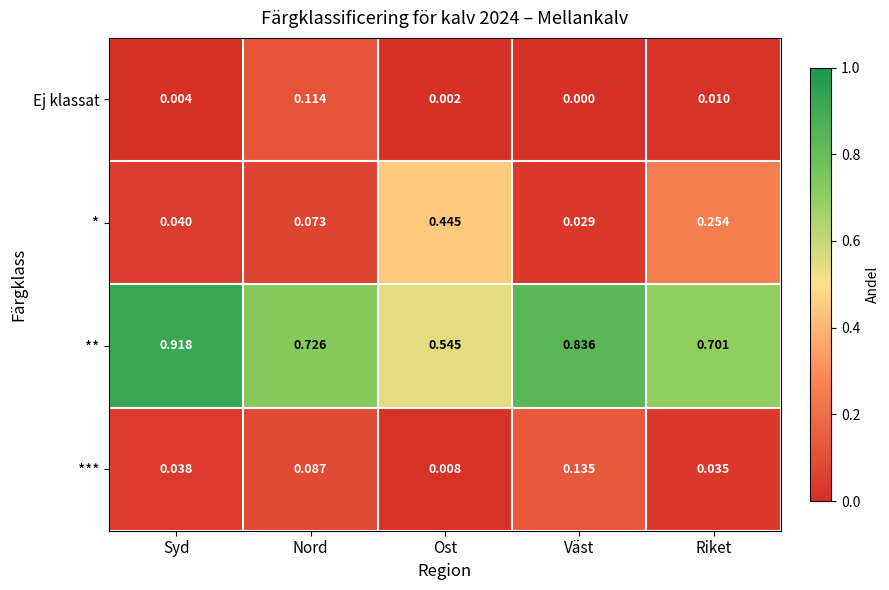

Between Syd and Riket, which series saw the biggest shift?

**